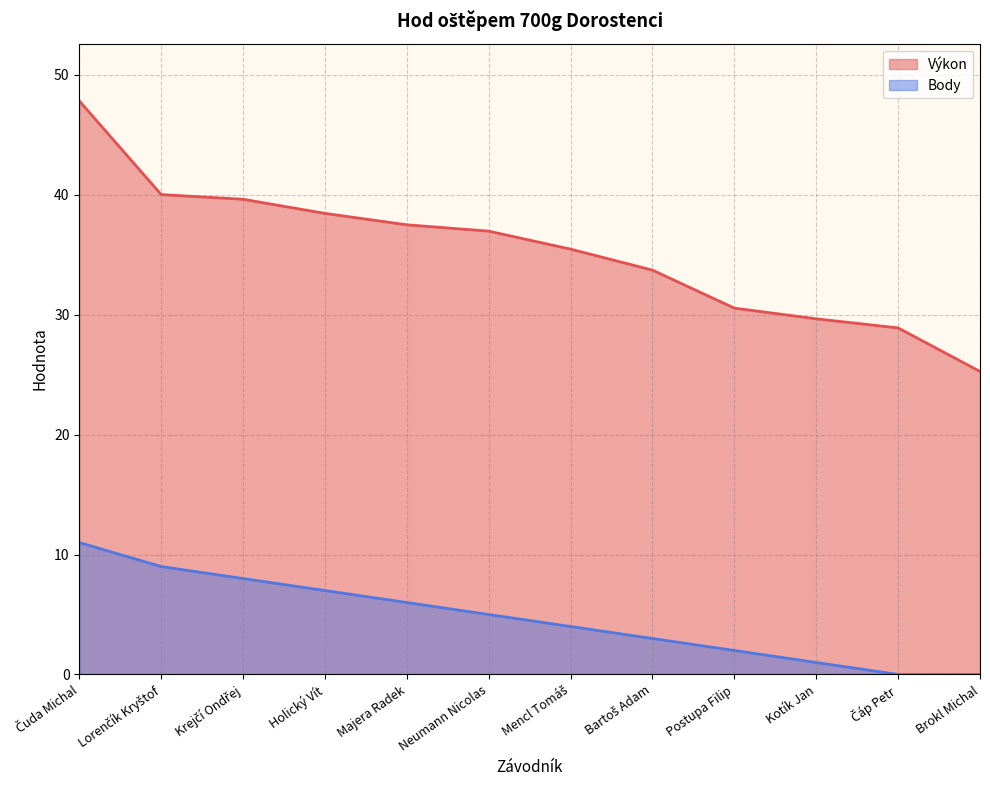

What is the difference between the maximum and minimum values in the Body series?

11.0